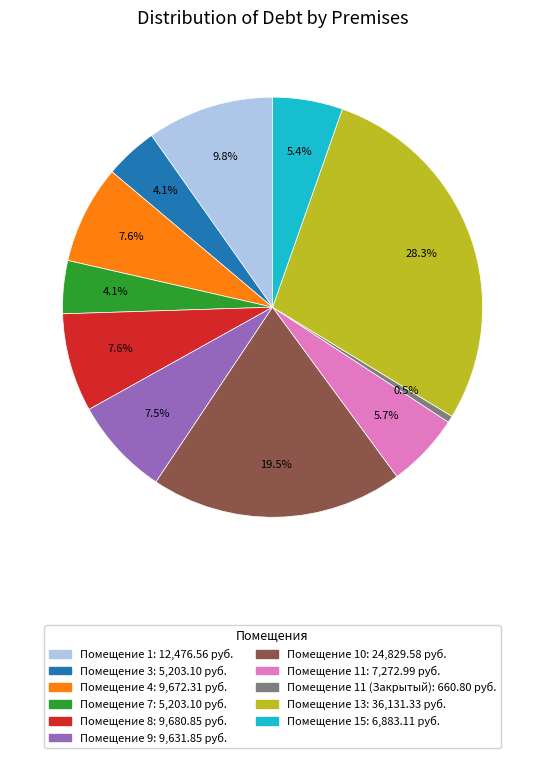

Is there any slice that represents more than half of the pie?

No